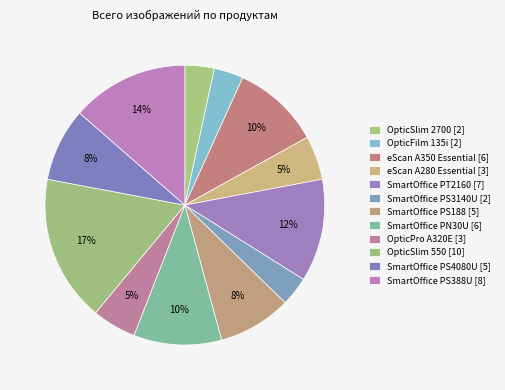

To the nearest percent, what percentage of the pie is eScan A280 Essential?

5%